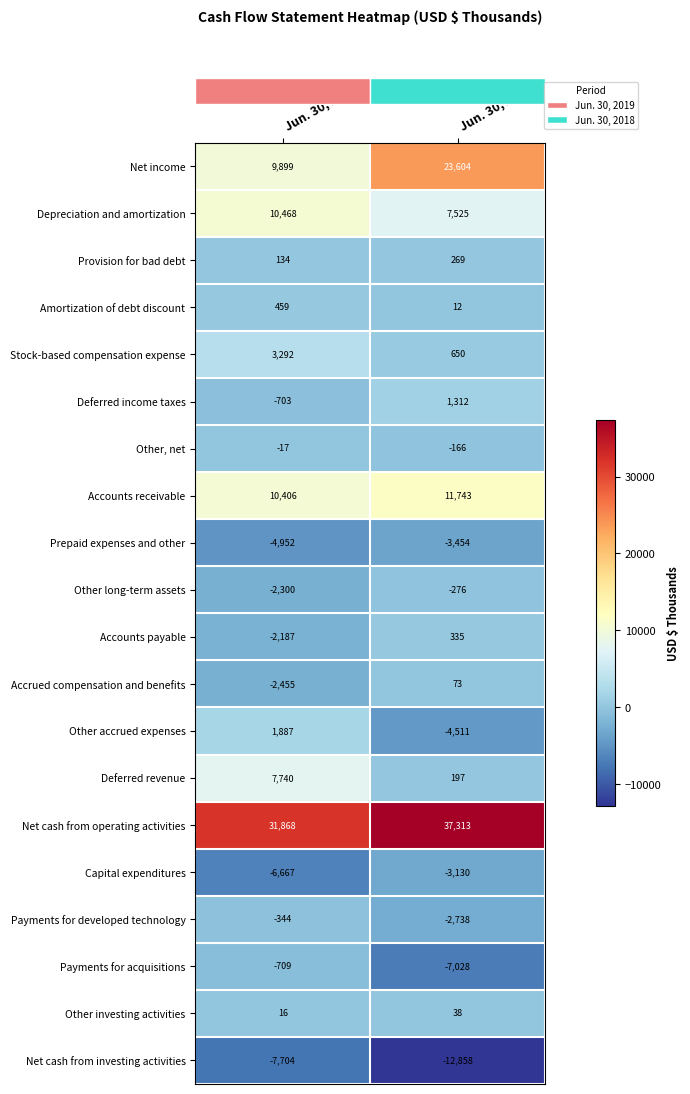

Rank the series by their maximum value, from highest to lowest.

Net cash from operating activities, Net income, Accounts receivable, Depreciation and amortization, Deferred revenue, Stock-based compensation expense, Other accrued expenses, Deferred income taxes, Amortization of debt discount, Accounts payable, Provision for bad debt, Accrued compensation and benefits, Other investing activities, Other, net, Other long-term assets, Payments for developed technology, Payments for acquisitions, Capital expenditures, Prepaid expenses and other, Net cash from investing activities